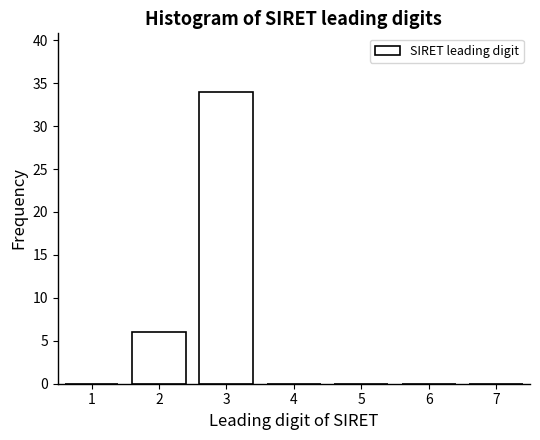

Reading left to right, what are all the values shown in this chart?

1=0	2=6	3=34	4=0	5=0	6=0	7=0